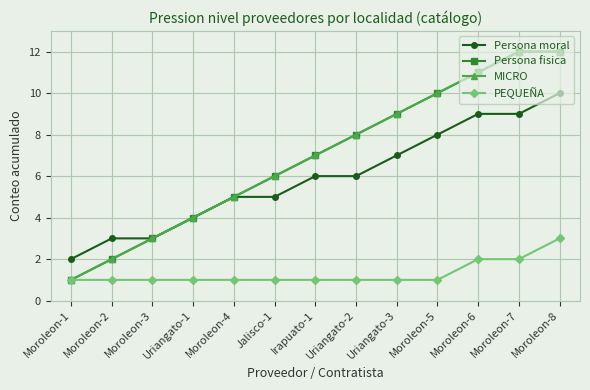

What is the approximate value of PEQUEÑA at Jalisco-1?

1